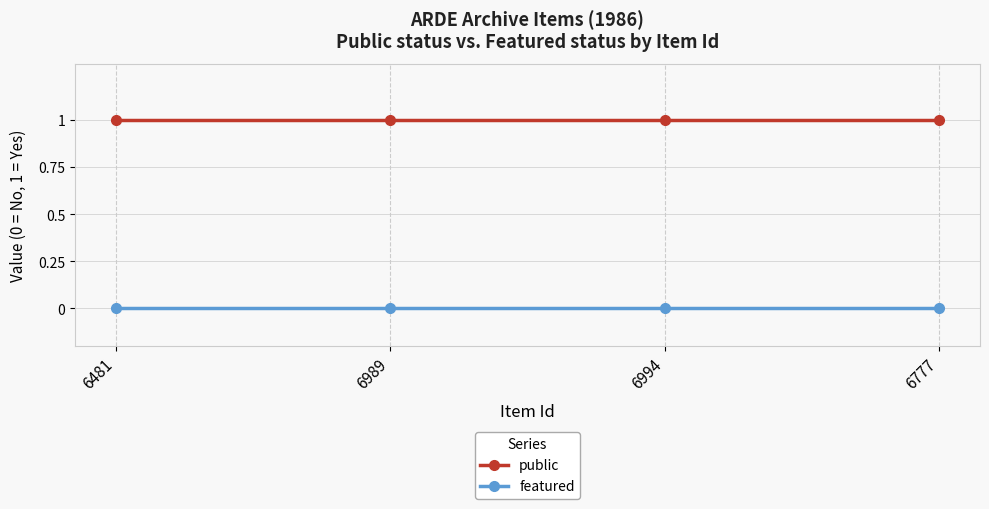

What is the sum of all public values?

4